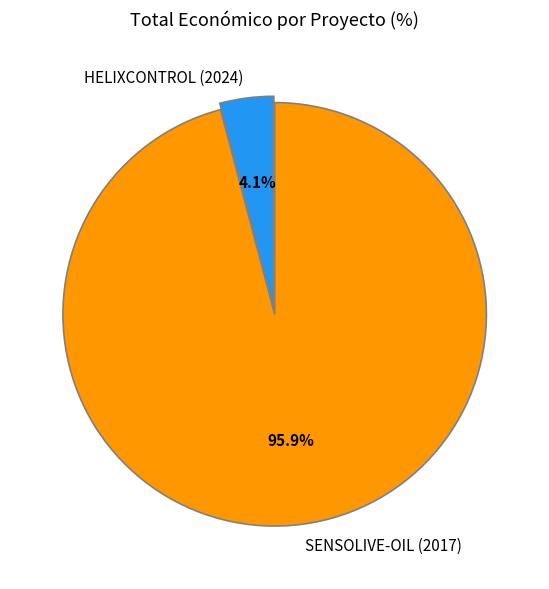

Do HELIXCONTROL (2024) and SENSOLIVE-OIL (2017) together represent more than half of the pie?

Yes